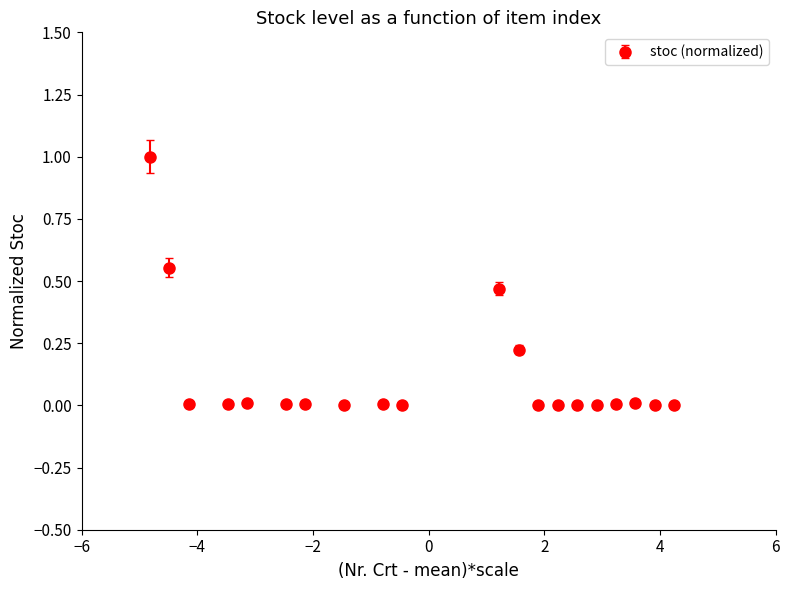

What is the maximum value shown in the chart?

1.0